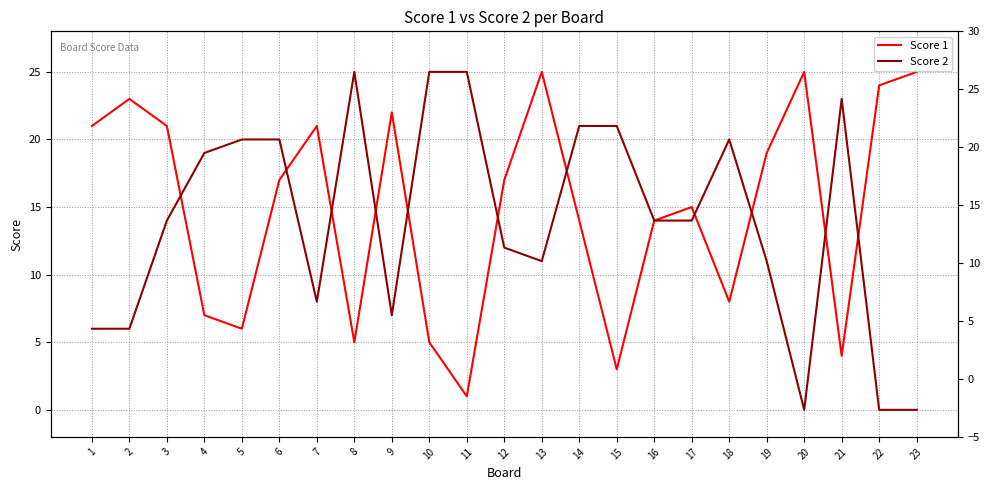

At 1, list the series in order from largest to smallest.

Score 1, Score 2